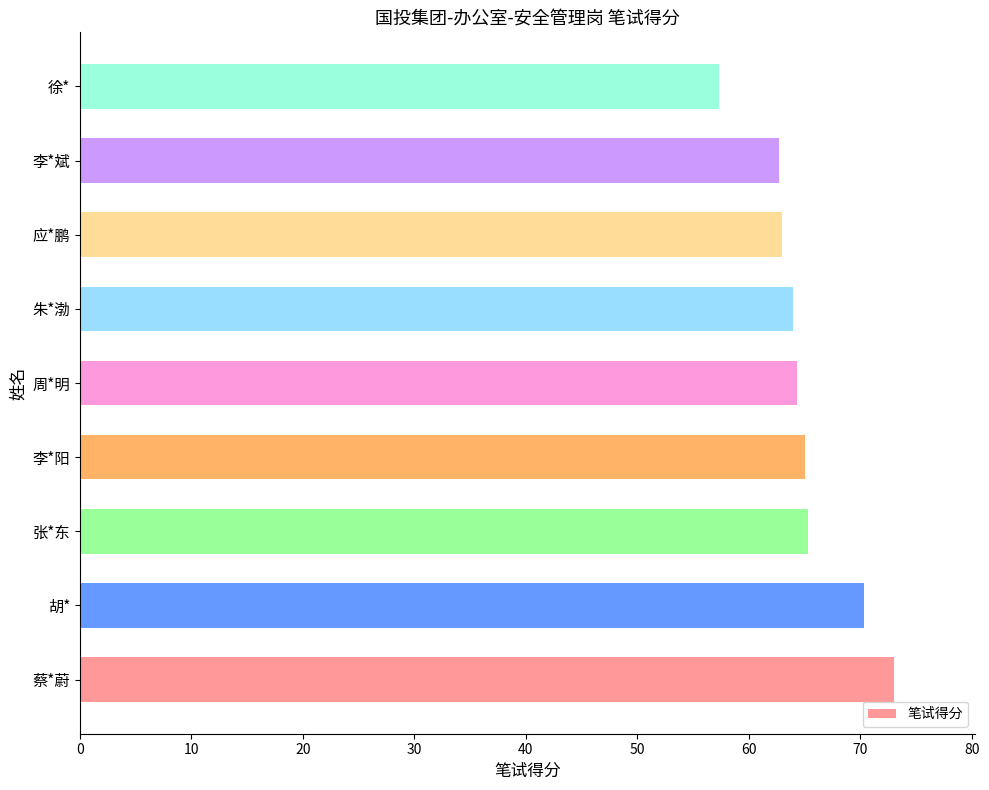

Reading bottom to top, transcribe all the data shown in this chart.

73.0	70.3	65.3	65.0	64.3	64.0	63.0	62.7	57.3